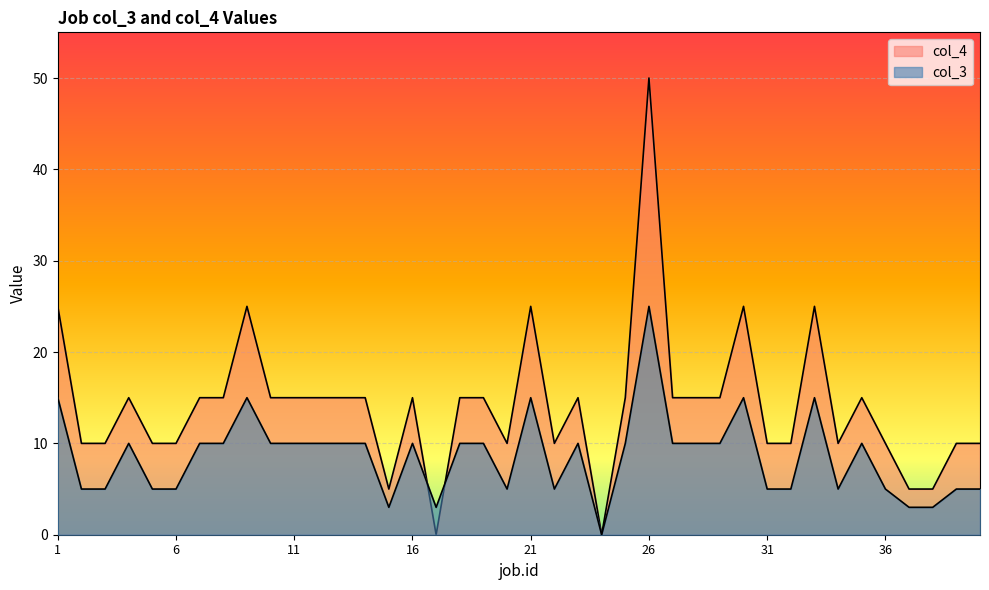

List the series in order of their peak value, highest first.

col_4, col_3